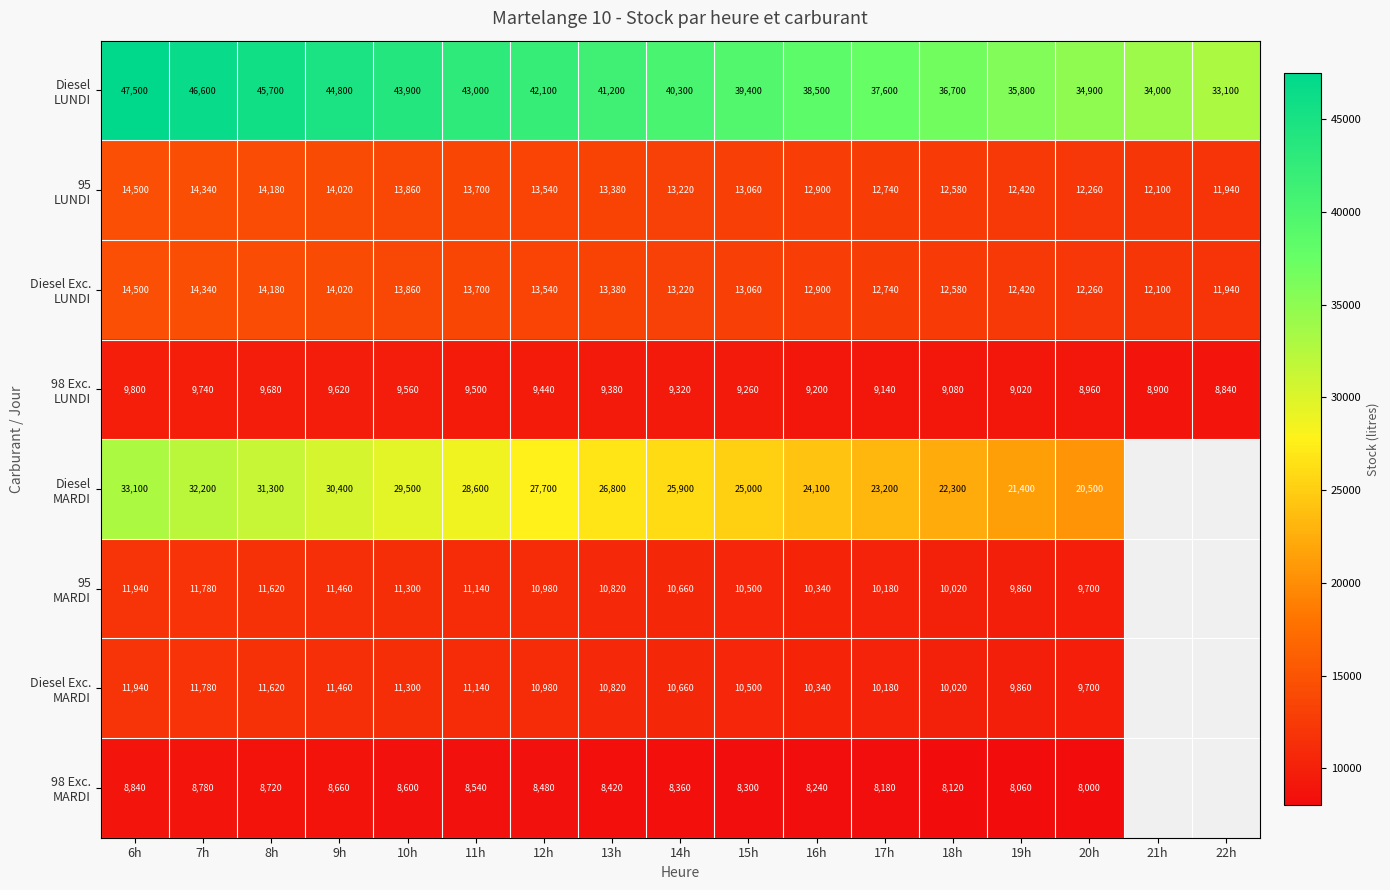

What is the difference between the highest and lowest values at 16h?

30260